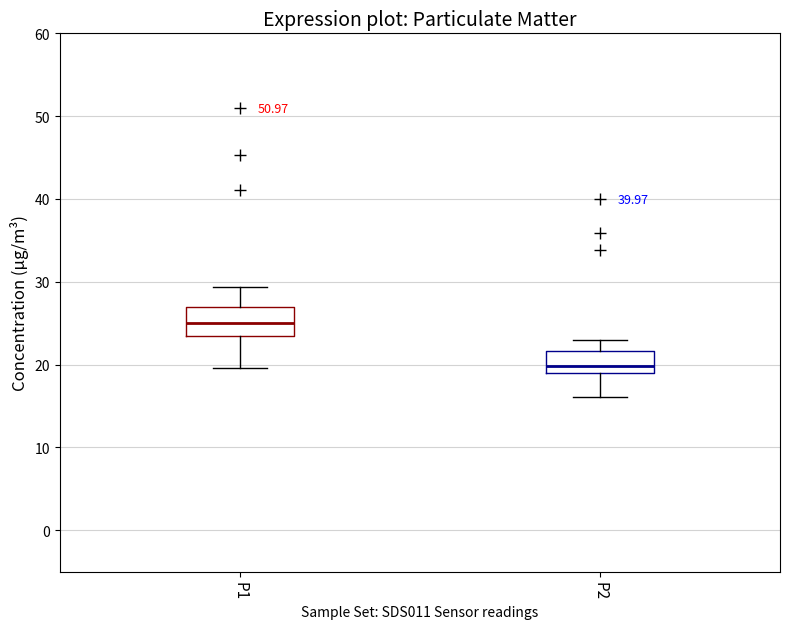

Where is the lower edge of the box for P1 on the y-axis? The values are not printed on the chart, so give them approximately, as read against the axis.

23